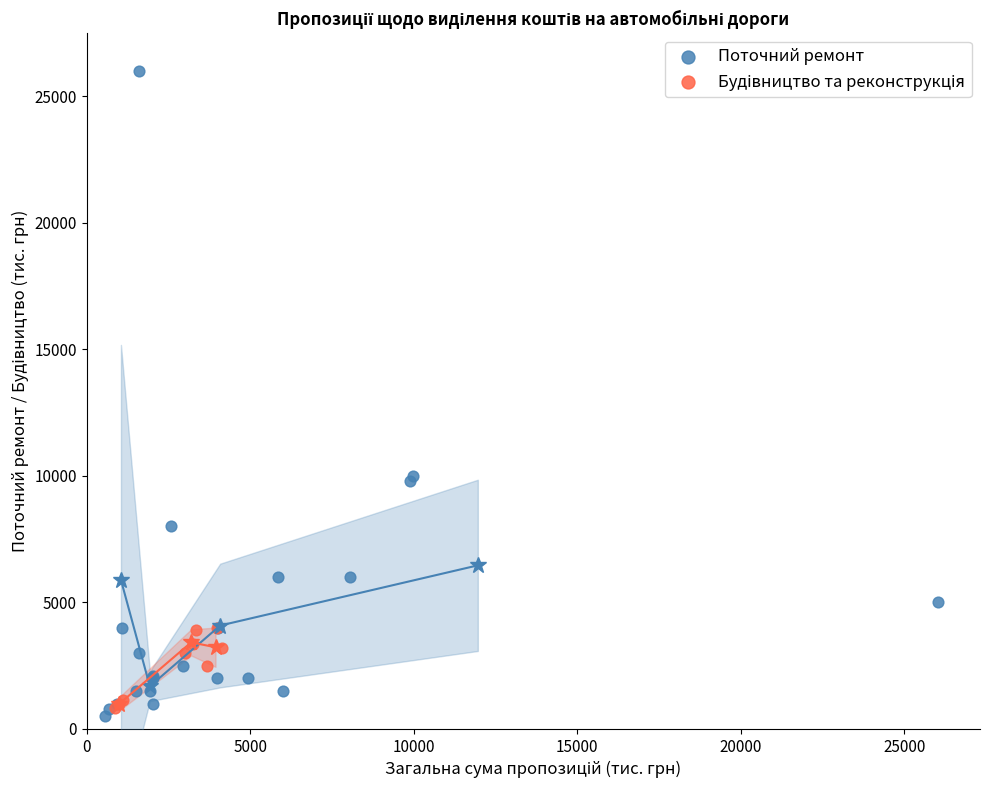

Which series has the widest spread of Y values?

Поточний ремонт